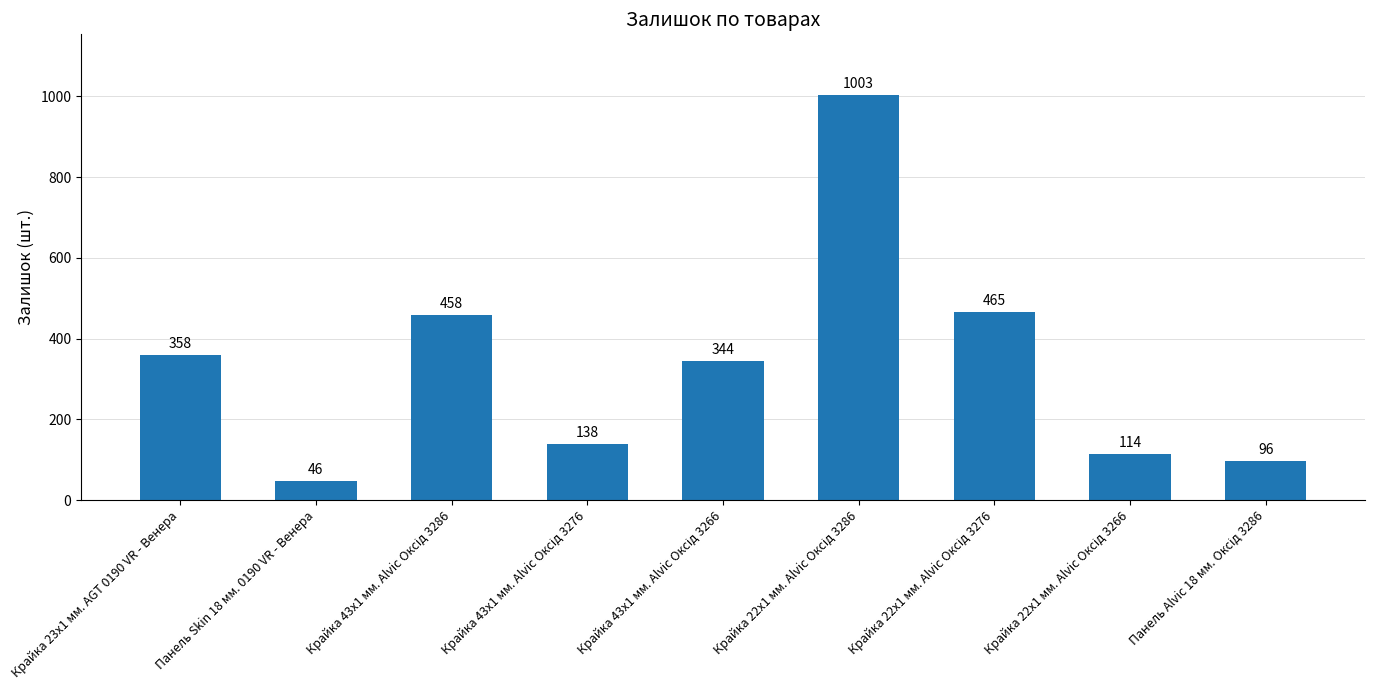

Read the value at Панель Skin 18 мм. 0190 VR - Венера.

46